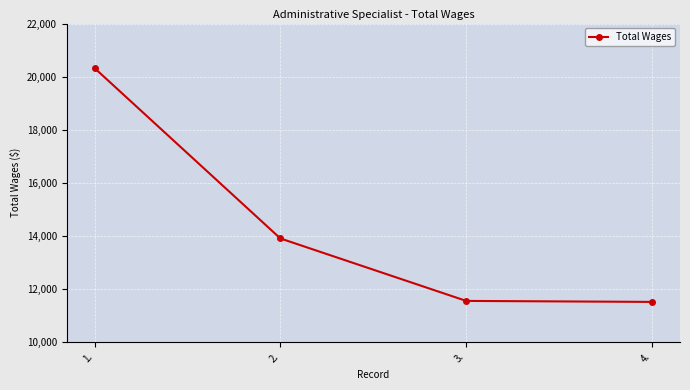

What is the value of the 3rd point from the left?

11542